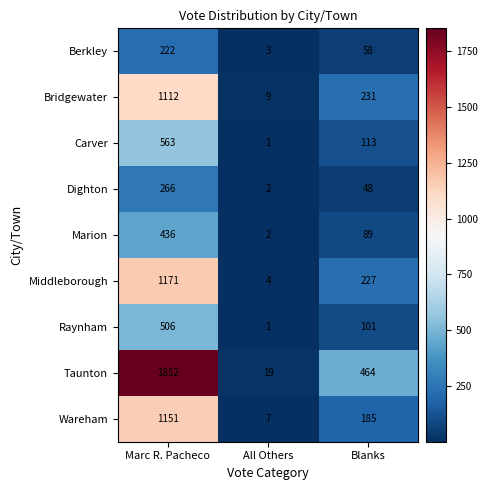

What is the difference between the Taunton values at Marc R. Pacheco and All Others?

1833